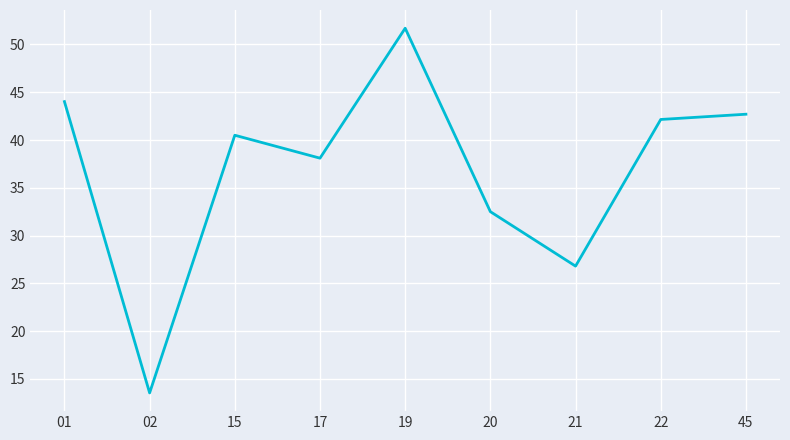

Between 01 and 17, which is larger?

01